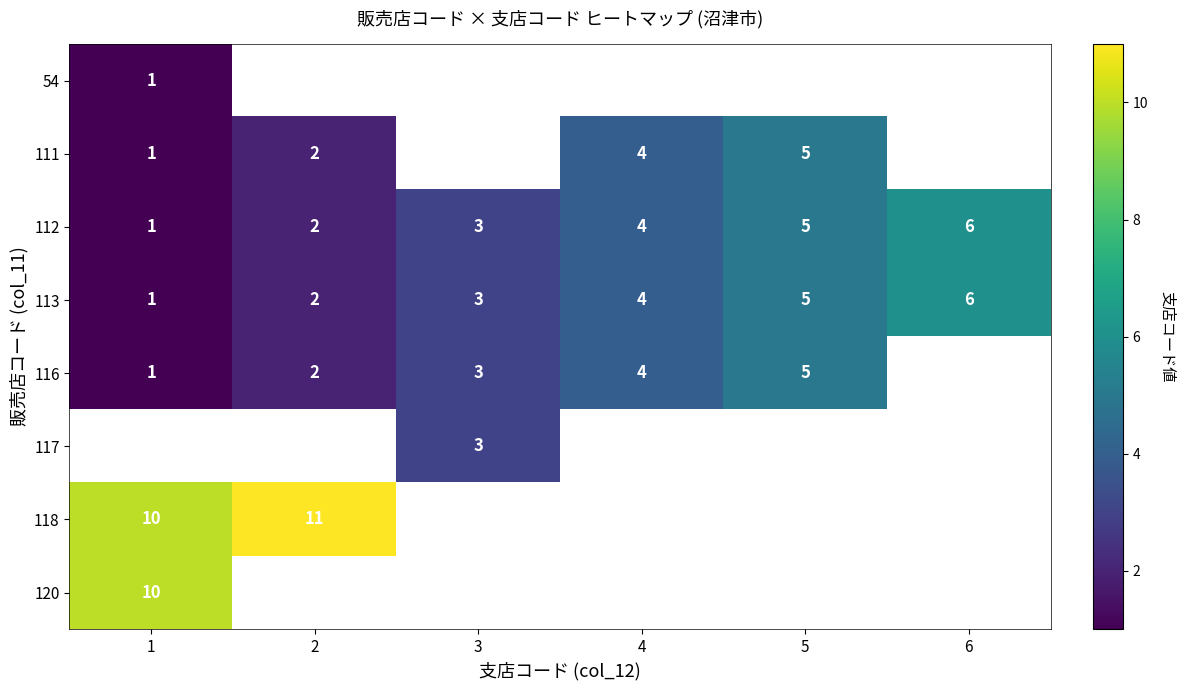

What is the difference between the 116 values at 1 and 4?

3